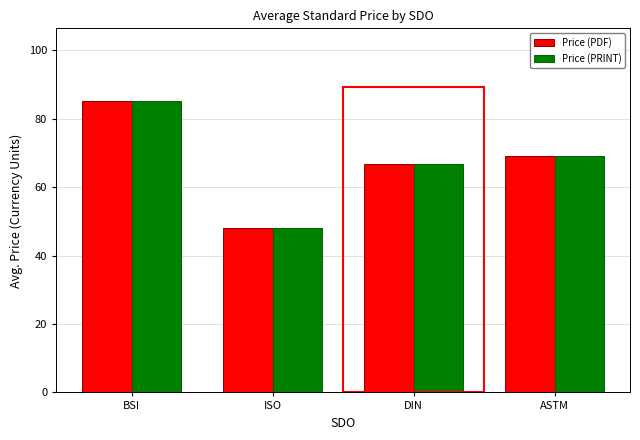

What is the total value across all series at ASTM?

138.0